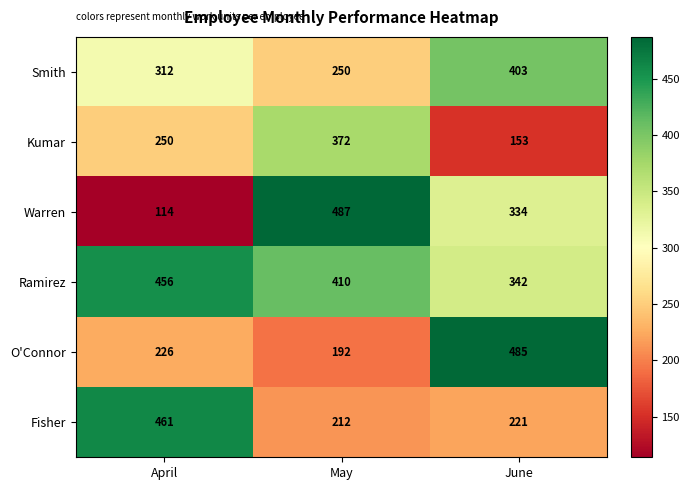

Reading left to right, extract all data points from this chart.

Smith: 312	250	403
Kumar: 250	372	153
Warren: 114	487	334
Ramirez: 456	410	342
O'Connor: 226	192	485
Fisher: 461	212	221